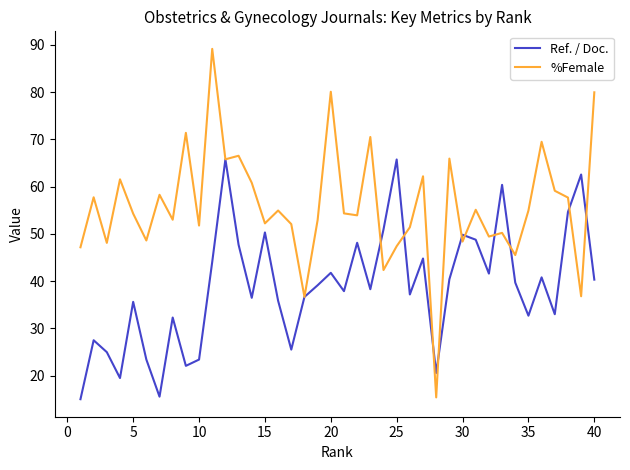

Which series has the largest range (max minus min)?

%Female